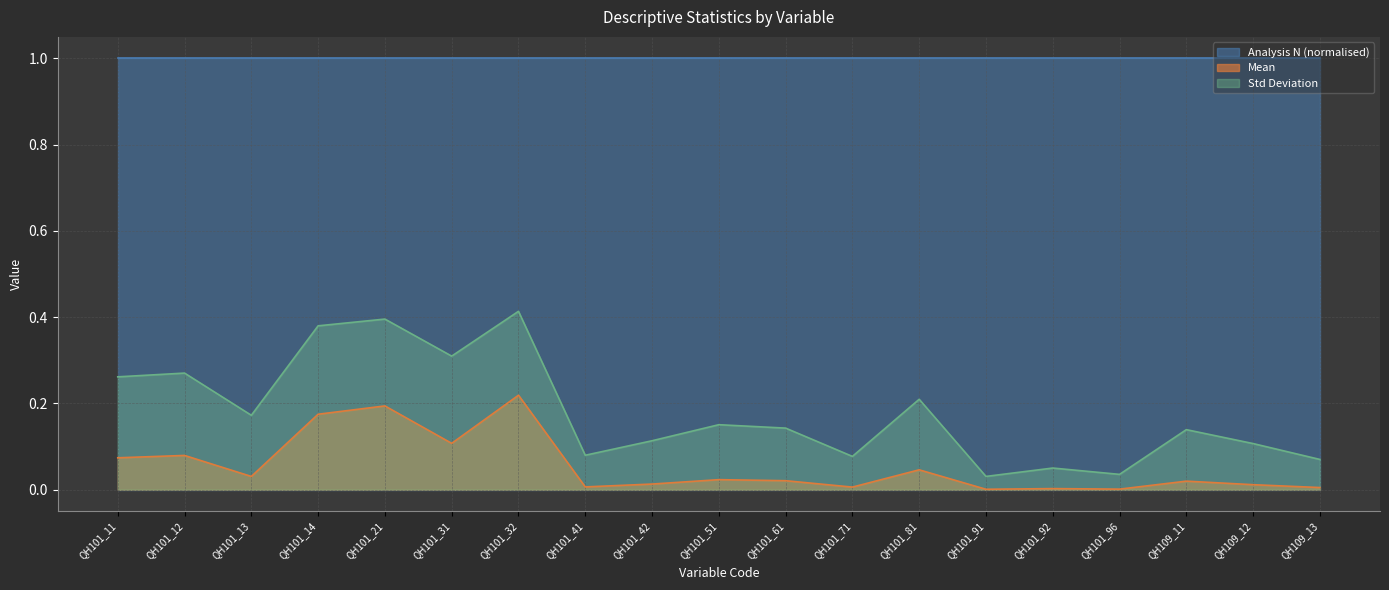

True or false: Std Deviation and Mean intersect in this chart.

False